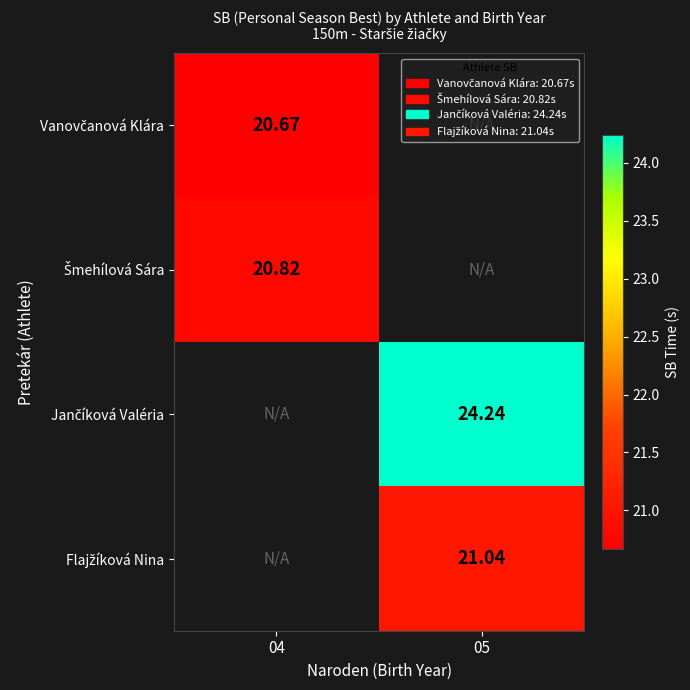

The value of Šmehílová Sára at 04 is 36.5. True or false?

False